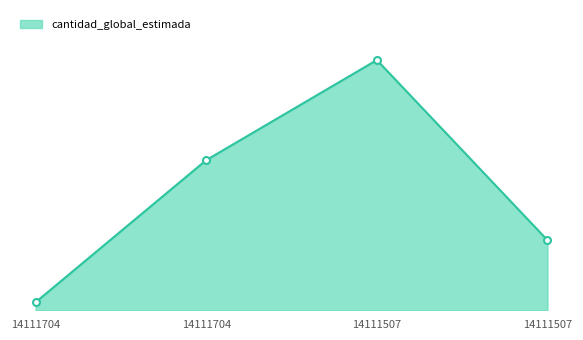

Is it true that the value at 14111507 is 399?

False